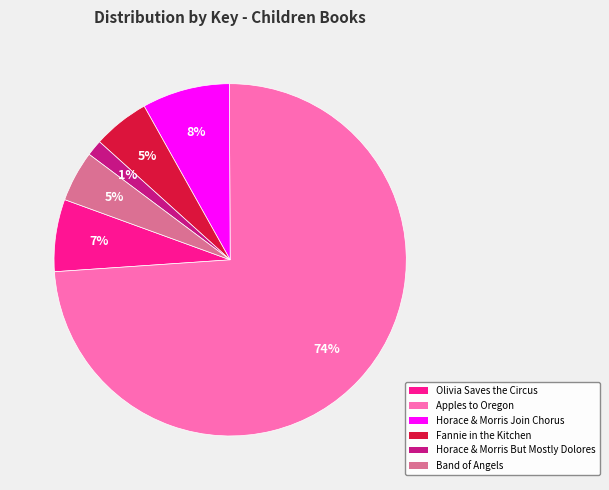

How many slices are in this pie chart?

6